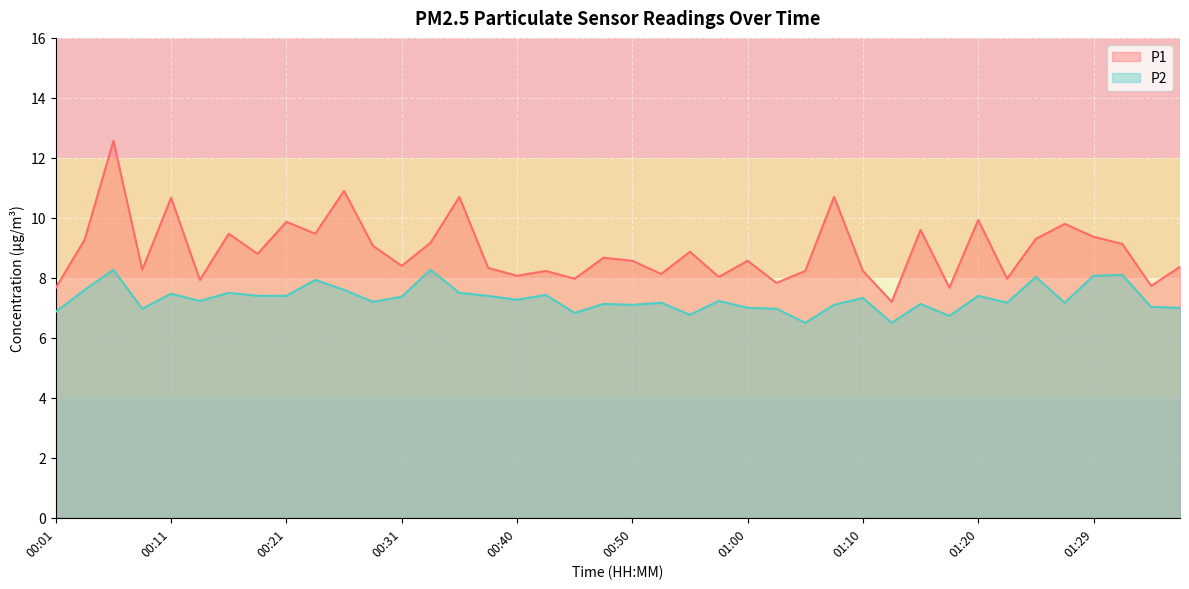

True or false: P1 and P2 cross at least once.

False